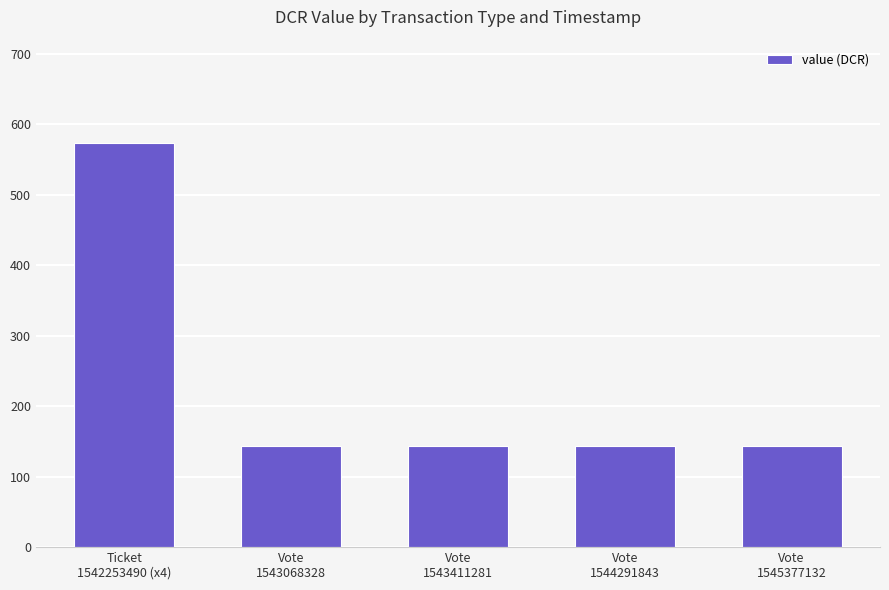

What is the maximum value shown in the chart?

572.6